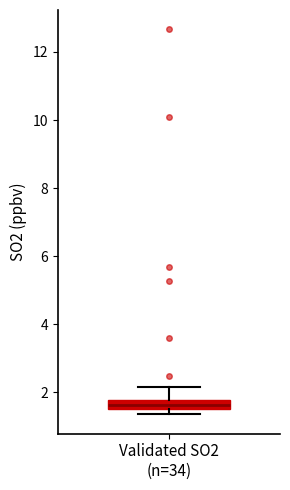

Where does the upper whisker of the box for Validated SO2 (n=34) end on the y-axis? The values are not printed on the chart, so give them approximately, as read against the axis.

2.2